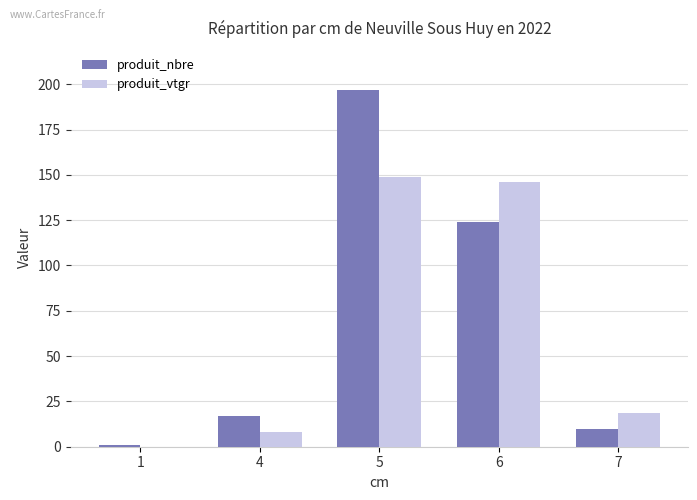

What is the total value across all series at 4?

25.1